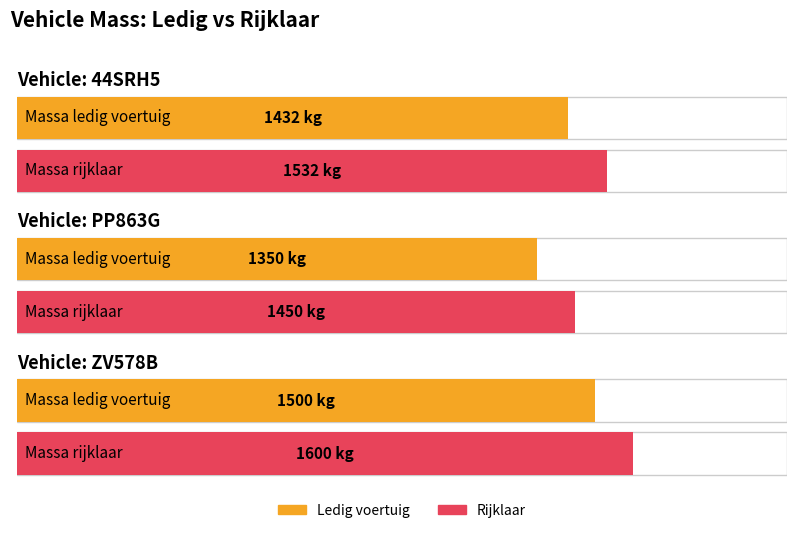

Which category has the highest value in the massa_ledig_voertuig series?

ZV578B